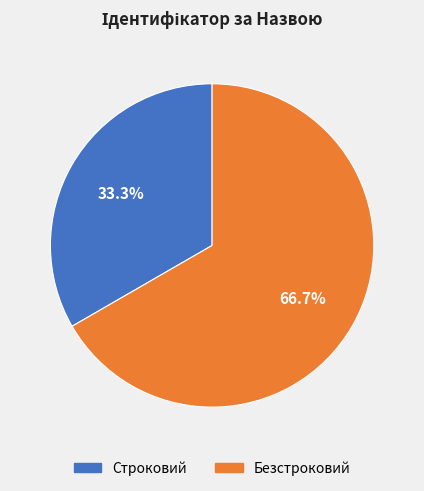

To the nearest percent, what portion does Безстроковий represent?

67%